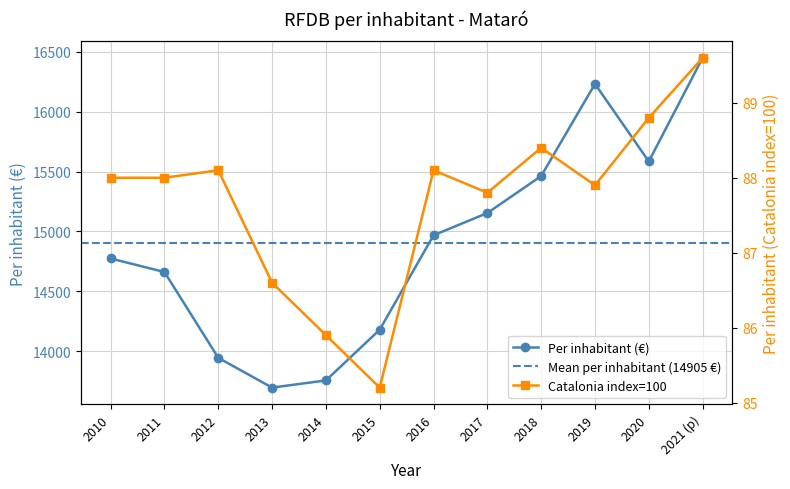

Where is the first local maximum for Per inhabitant (€)?

2019